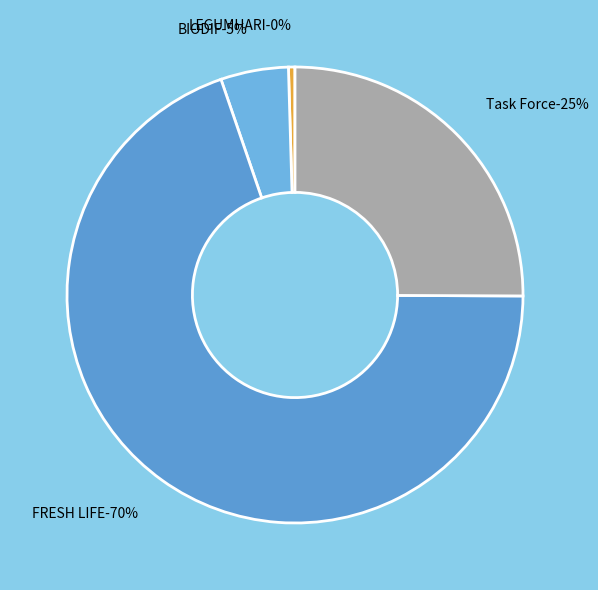

Is it true that Task Force is 25% of the pie?

True